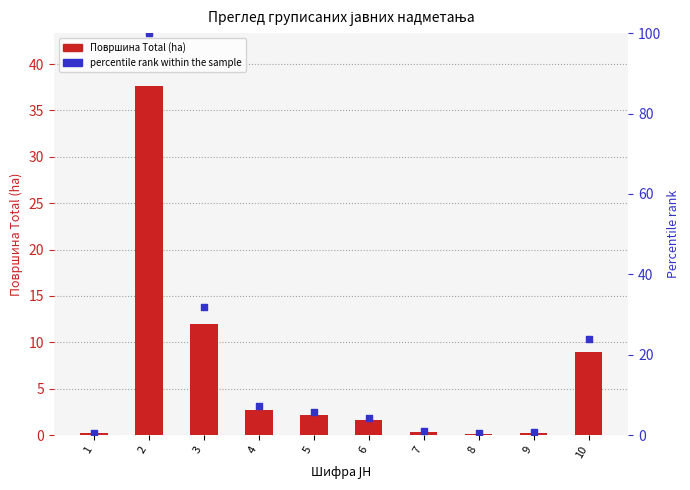

Which series has the largest total across all categories?

percentile rank within the sample